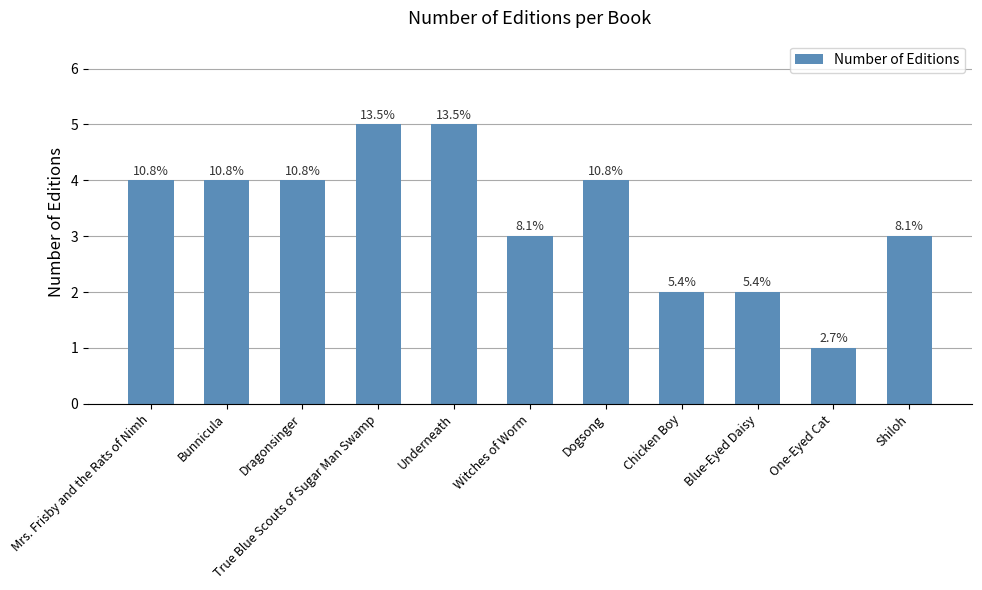

Which category has the highest value across all series?

True Blue Scouts of Sugar Man Swamp